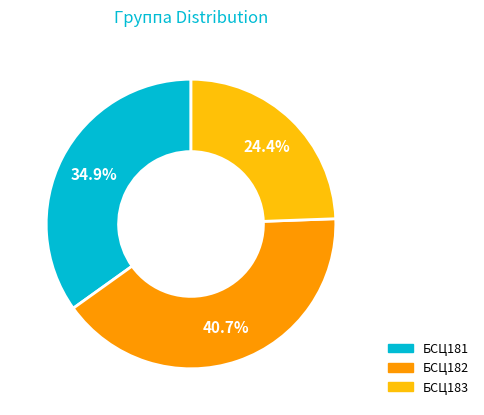

Between БСЦ181 and БСЦ182, which is larger?

БСЦ182